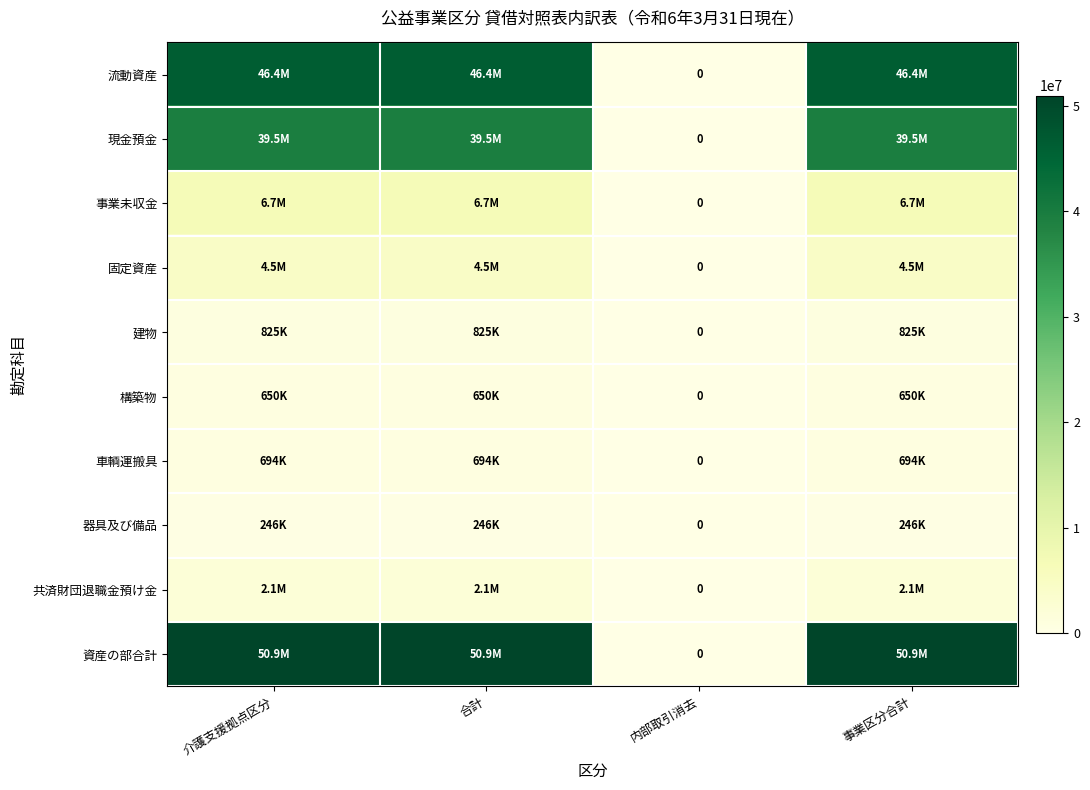

List the series in order of their peak value, lowest first.

器具及び備品, 構築物, 車輌運搬具, 建物, 共済財団退職金預け金, 固定資産, 事業未収金, 現金預金, 流動資産, 資産の部合計